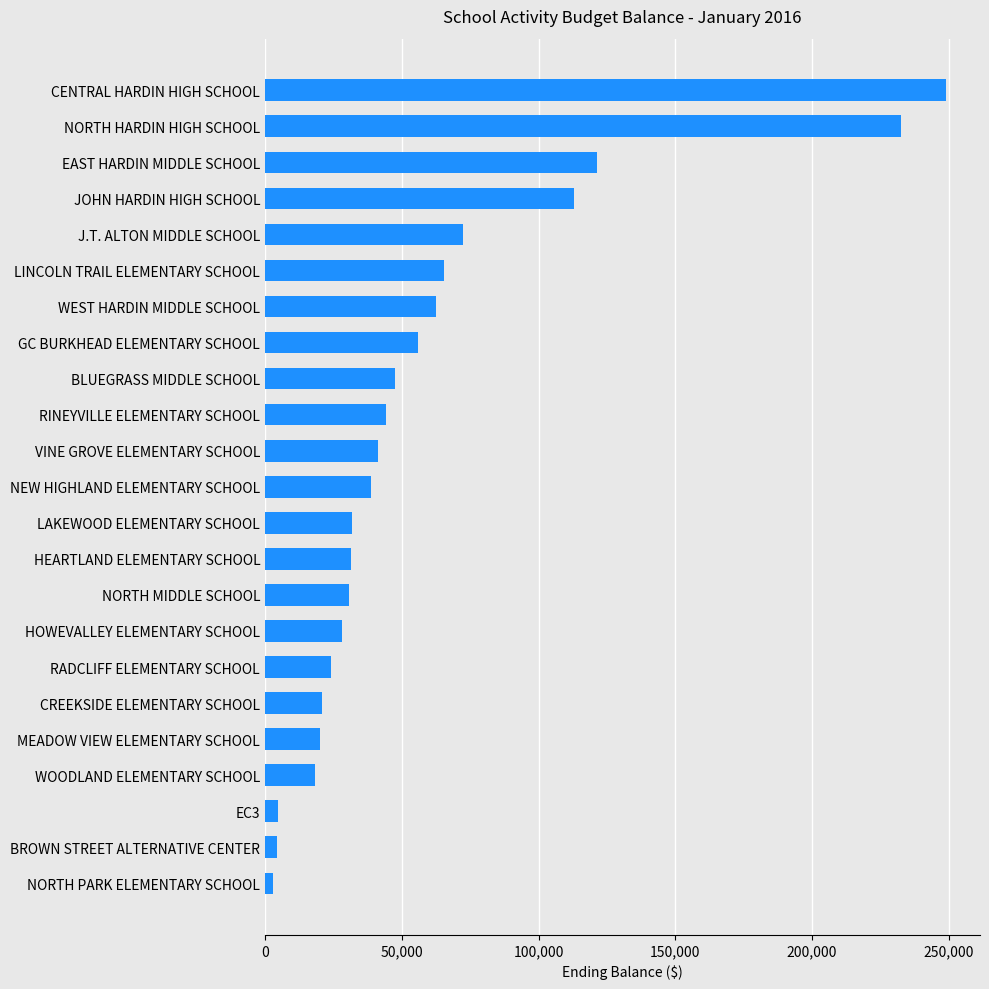

At which label is the value closest to 125894?

EAST HARDIN MIDDLE SCHOOL